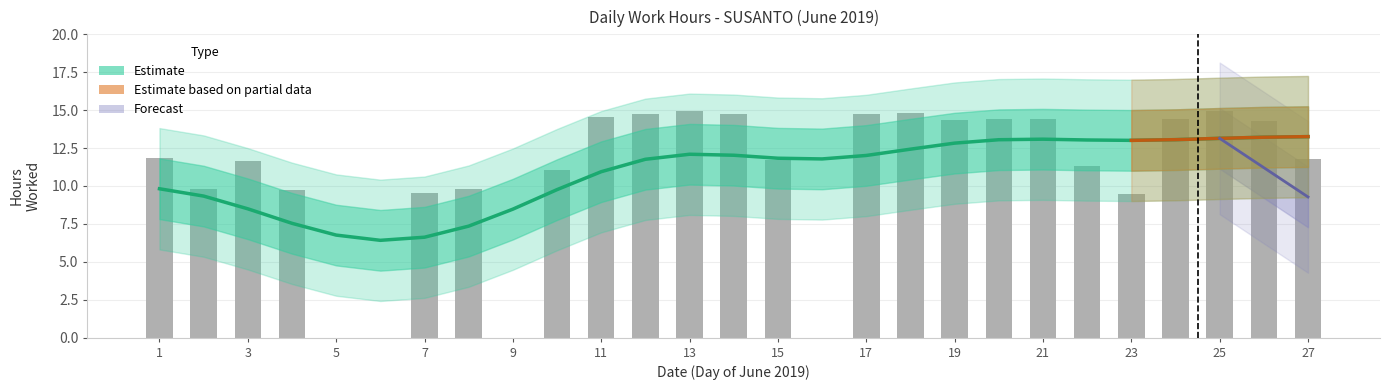

List the labels in order of value, smallest first.

5, 6, 9, 16, 23, 7, 4, 8, 2, 10, 22, 3, 15, 27, 1, 26, 19, 20, 24, 21, 11, 12, 14, 17, 18, 13, 25